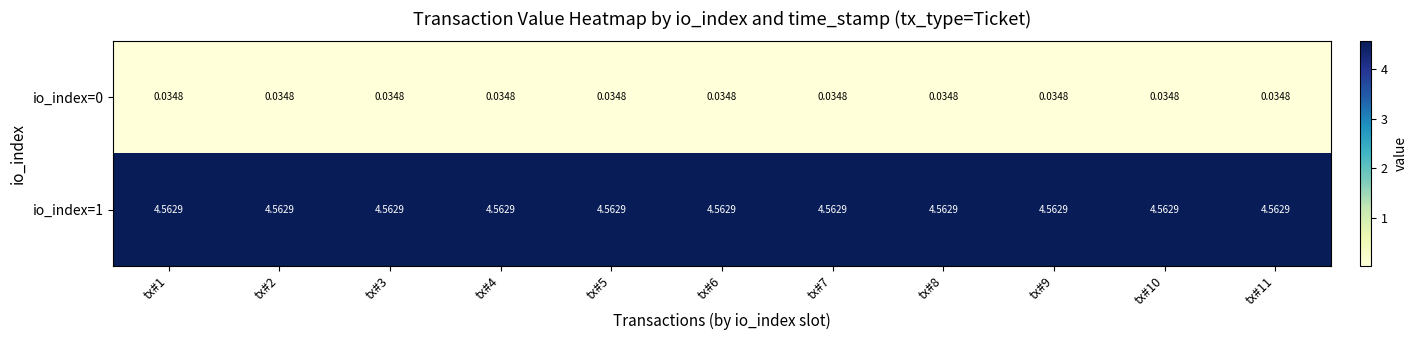

Is the value of io_index=1 at tx#6 greater than the value of io_index=0 at tx#4?

Yes